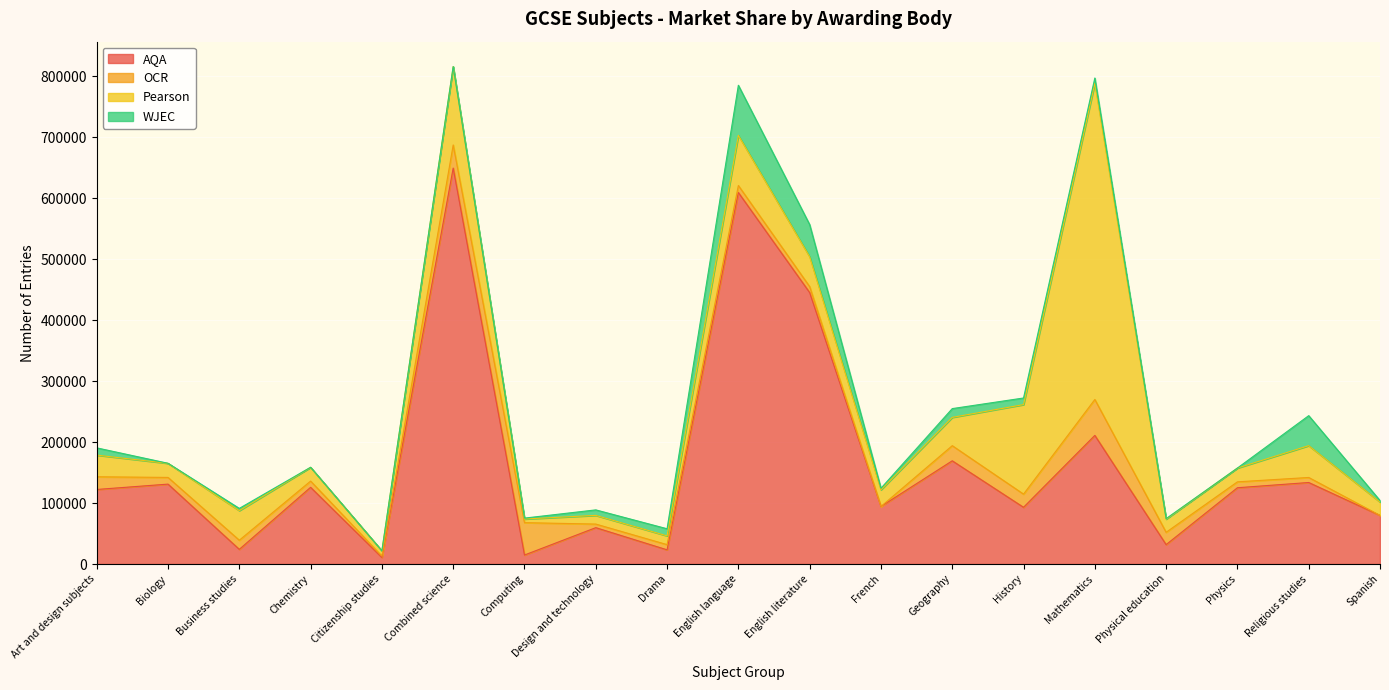

How many lines are shown in the chart?

4